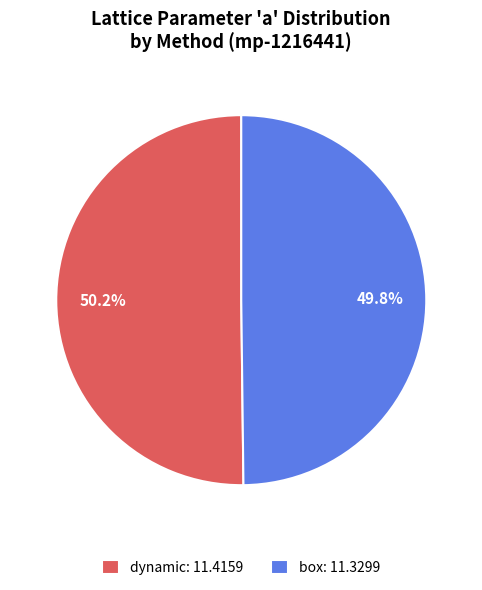

What portion of the pie excludes box: 11.3299?

50.2%